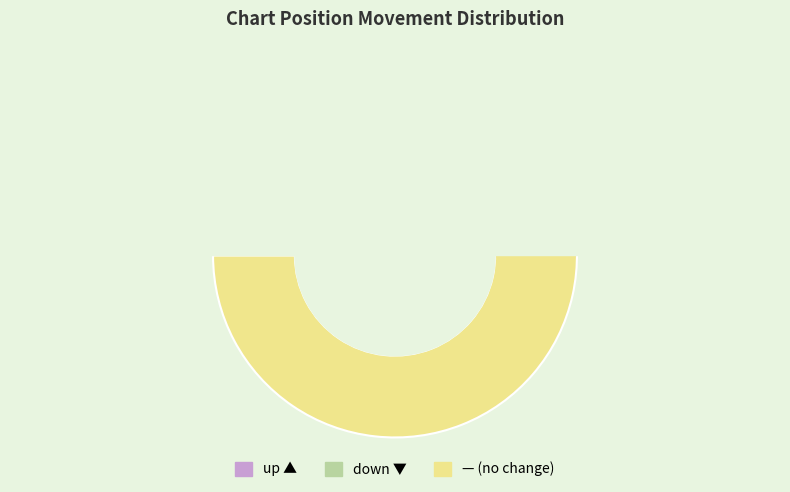

How many segments does this pie chart have?

3